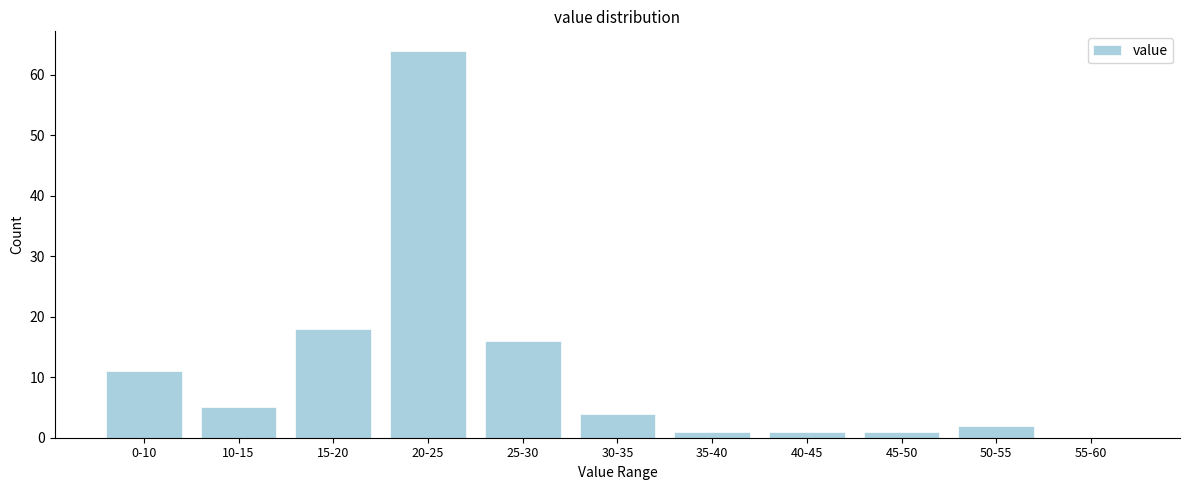

Reading right to left, what are all the values shown in this chart?

55-60=0	50-55=2	45-50=1	40-45=1	35-40=1	30-35=4	25-30=16	20-25=64	15-20=18	10-15=5	0-10=11